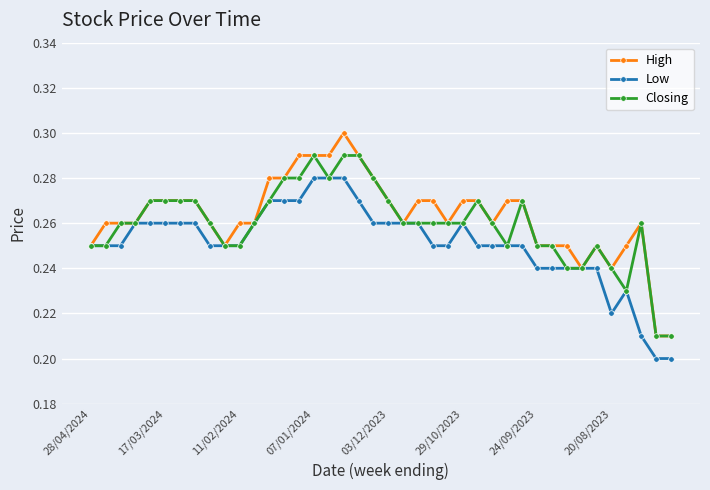

List the series in order of their peak value, highest first.

High, Closing, Low